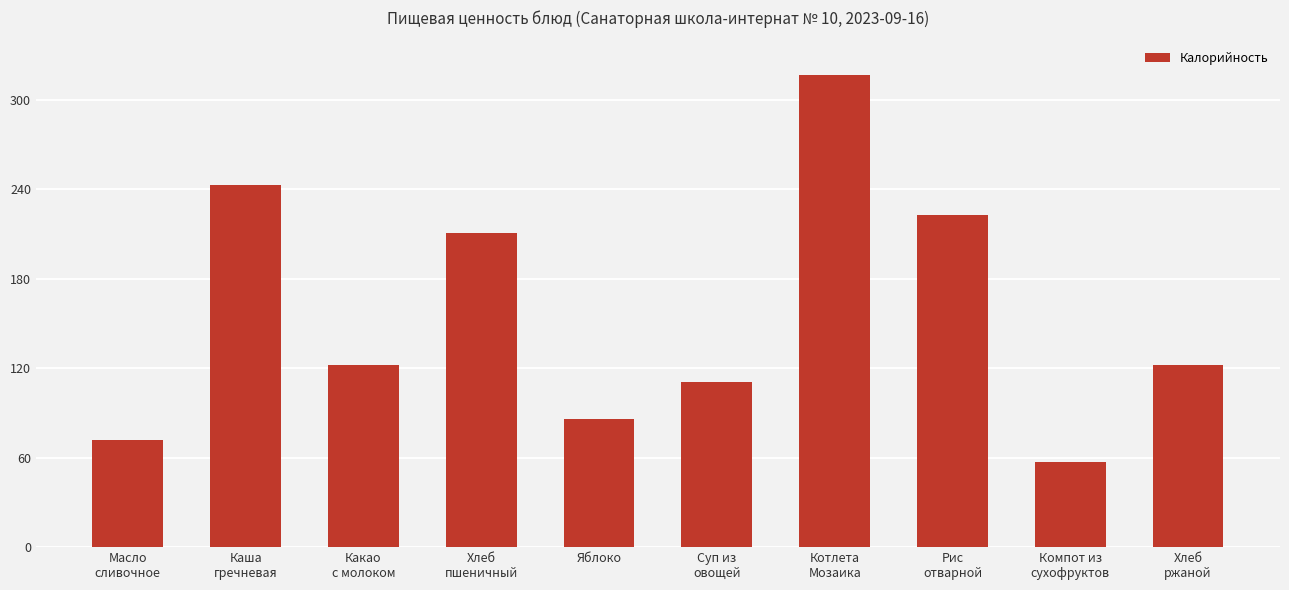

How many series are shown in this chart?

1